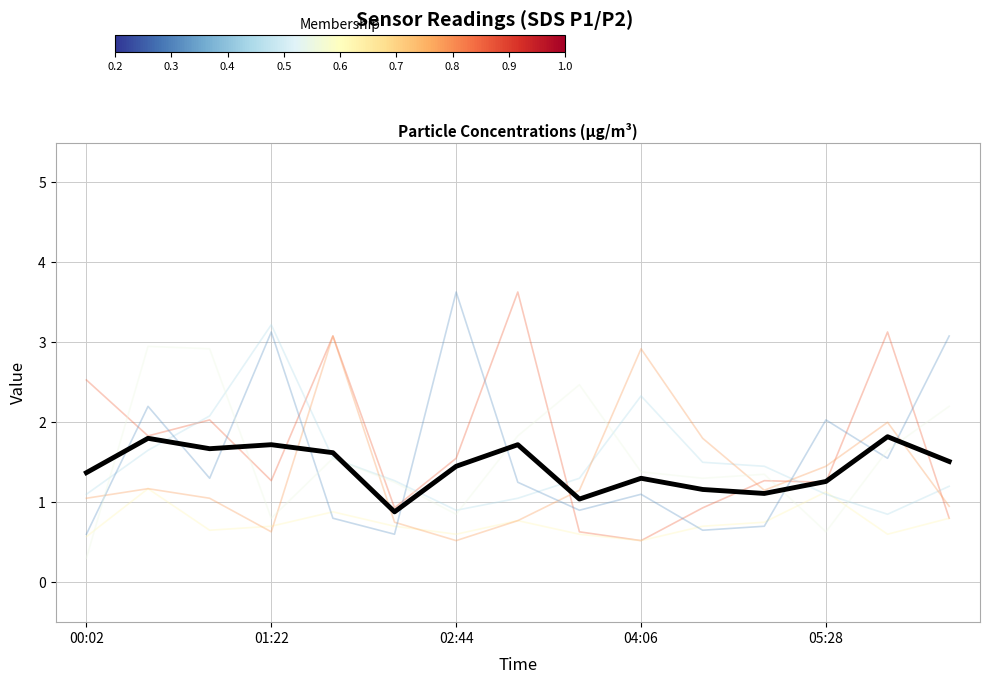

Rank the categories by value from highest to lowest.

13, 01:22, 04:06, 7, 02:44, 05:28, 14, 6, 00:02, 9, 12, 10, 11, 8, 5